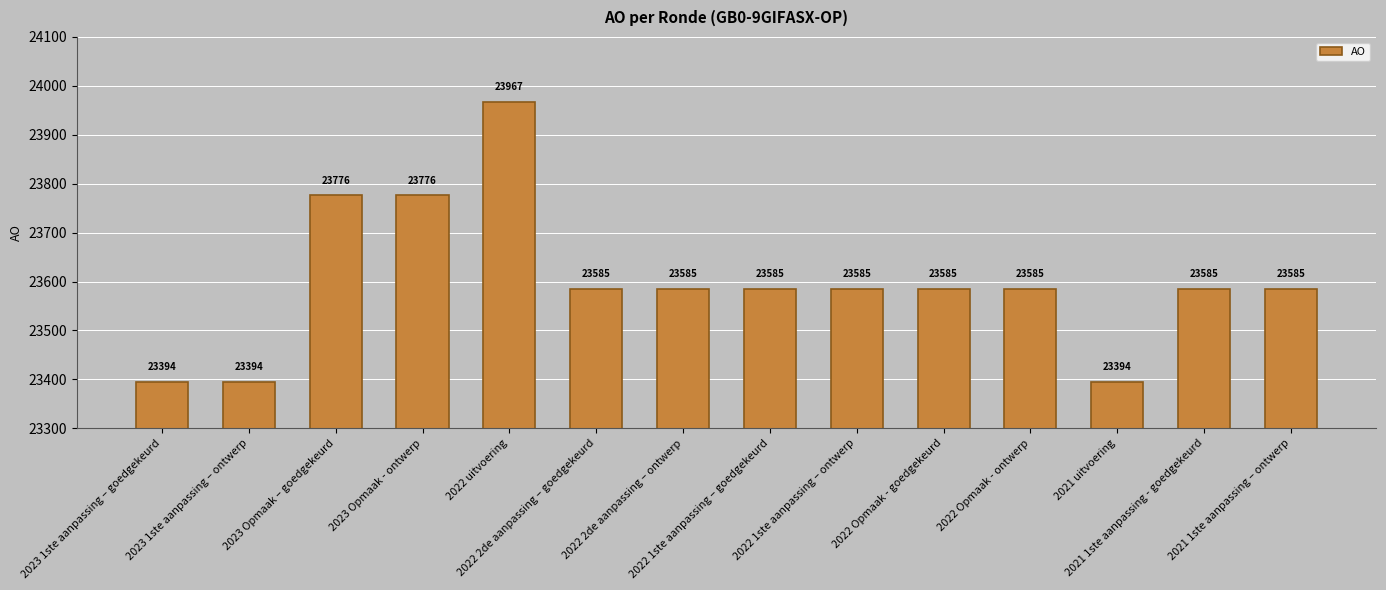

What position from the right is 2022 1ste aanpassing – ontwerp?

6